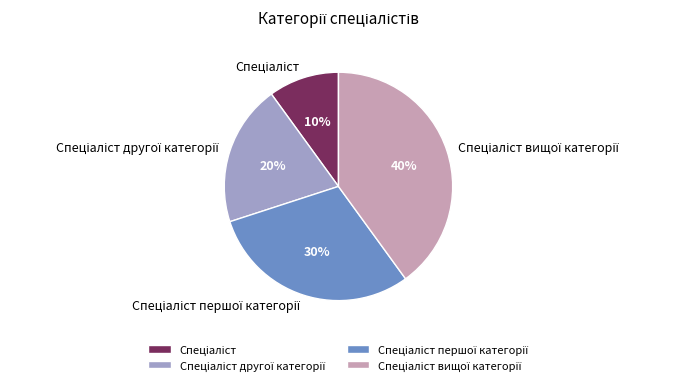

Does any single category account for the majority?

No